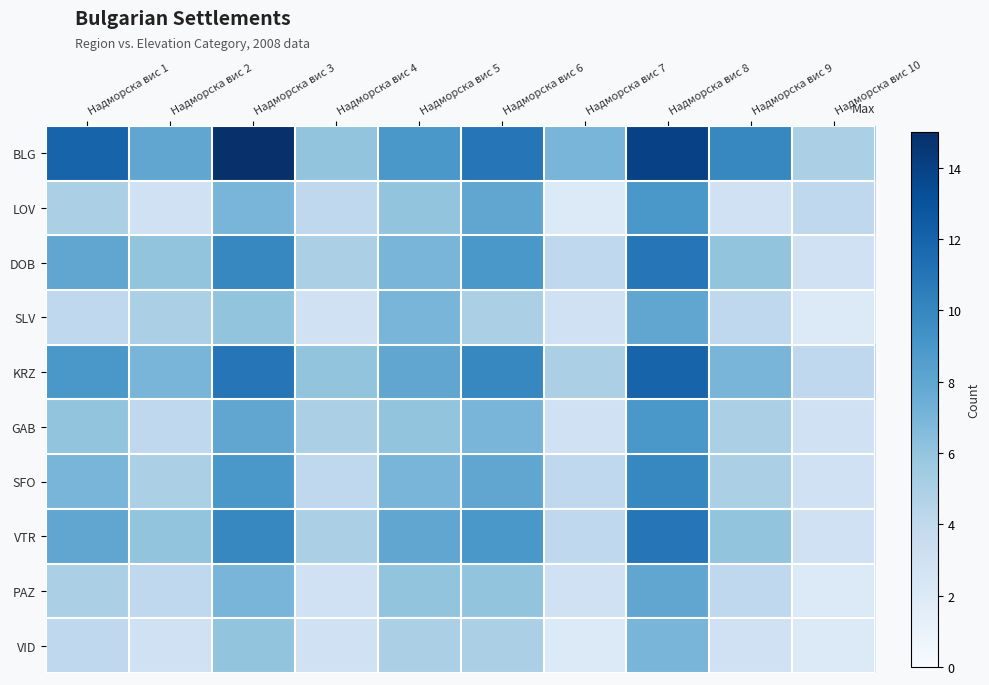

Reading left to right, list all the values displayed in this chart.

BLG: Надморска вис 1=12	Надморска вис 2=8	Надморска вис 3=15	Надморска вис 4=6	Надморска вис 5=9	Надморска вис 6=11	Надморска вис 7=7	Надморска вис 8=14	Надморска вис 9=10	Надморска вис 10=5
LOV: Надморска вис 1=5	Надморска вис 2=3	Надморска вис 3=7	Надморска вис 4=4	Надморска вис 5=6	Надморска вис 6=8	Надморска вис 7=2	Надморска вис 8=9	Надморска вис 9=3	Надморска вис 10=4
DOB: Надморска вис 1=8	Надморска вис 2=6	Надморска вис 3=10	Надморска вис 4=5	Надморска вис 5=7	Надморска вис 6=9	Надморска вис 7=4	Надморска вис 8=11	Надморска вис 9=6	Надморска вис 10=3
SLV: Надморска вис 1=4	Надморска вис 2=5	Надморска вис 3=6	Надморска вис 4=3	Надморска вис 5=7	Надморска вис 6=5	Надморска вис 7=3	Надморска вис 8=8	Надморска вис 9=4	Надморска вис 10=2
KRZ: Надморска вис 1=9	Надморска вис 2=7	Надморска вис 3=11	Надморска вис 4=6	Надморска вис 5=8	Надморска вис 6=10	Надморска вис 7=5	Надморска вис 8=12	Надморска вис 9=7	Надморска вис 10=4
GAB: Надморска вис 1=6	Надморска вис 2=4	Надморска вис 3=8	Надморска вис 4=5	Надморска вис 5=6	Надморска вис 6=7	Надморска вис 7=3	Надморска вис 8=9	Надморска вис 9=5	Надморска вис 10=3
SFO: Надморска вис 1=7	Надморска вис 2=5	Надморска вис 3=9	Надморска вис 4=4	Надморска вис 5=7	Надморска вис 6=8	Надморска вис 7=4	Надморска вис 8=10	Надморска вис 9=5	Надморска вис 10=3
VTR: Надморска вис 1=8	Надморска вис 2=6	Надморска вис 3=10	Надморска вис 4=5	Надморска вис 5=8	Надморска вис 6=9	Надморска вис 7=4	Надморска вис 8=11	Надморска вис 9=6	Надморска вис 10=3
PAZ: Надморска вис 1=5	Надморска вис 2=4	Надморска вис 3=7	Надморска вис 4=3	Надморска вис 5=6	Надморска вис 6=6	Надморска вис 7=3	Надморска вис 8=8	Надморска вис 9=4	Надморска вис 10=2
VID: Надморска вис 1=4	Надморска вис 2=3	Надморска вис 3=6	Надморска вис 4=3	Надморска вис 5=5	Надморска вис 6=5	Надморска вис 7=2	Надморска вис 8=7	Надморска вис 9=3	Надморска вис 10=2